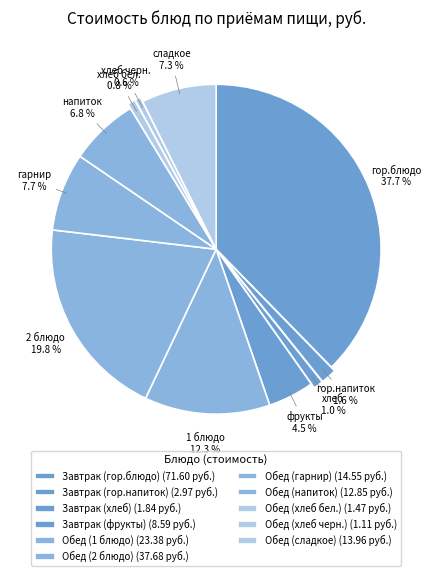

Which slice is the smallest?

Обед (хлеб черн.)